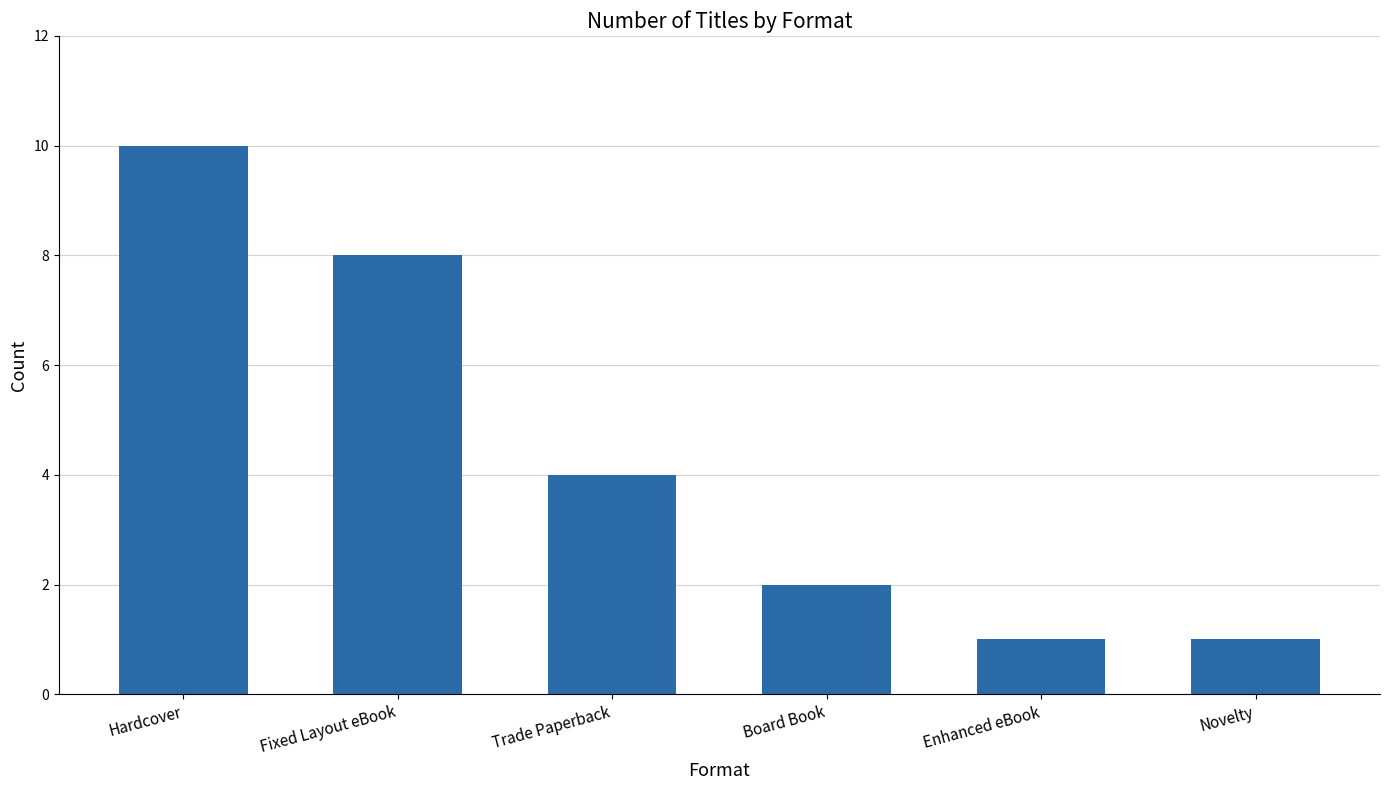

What is the difference between the values at Novelty and Hardcover?

9